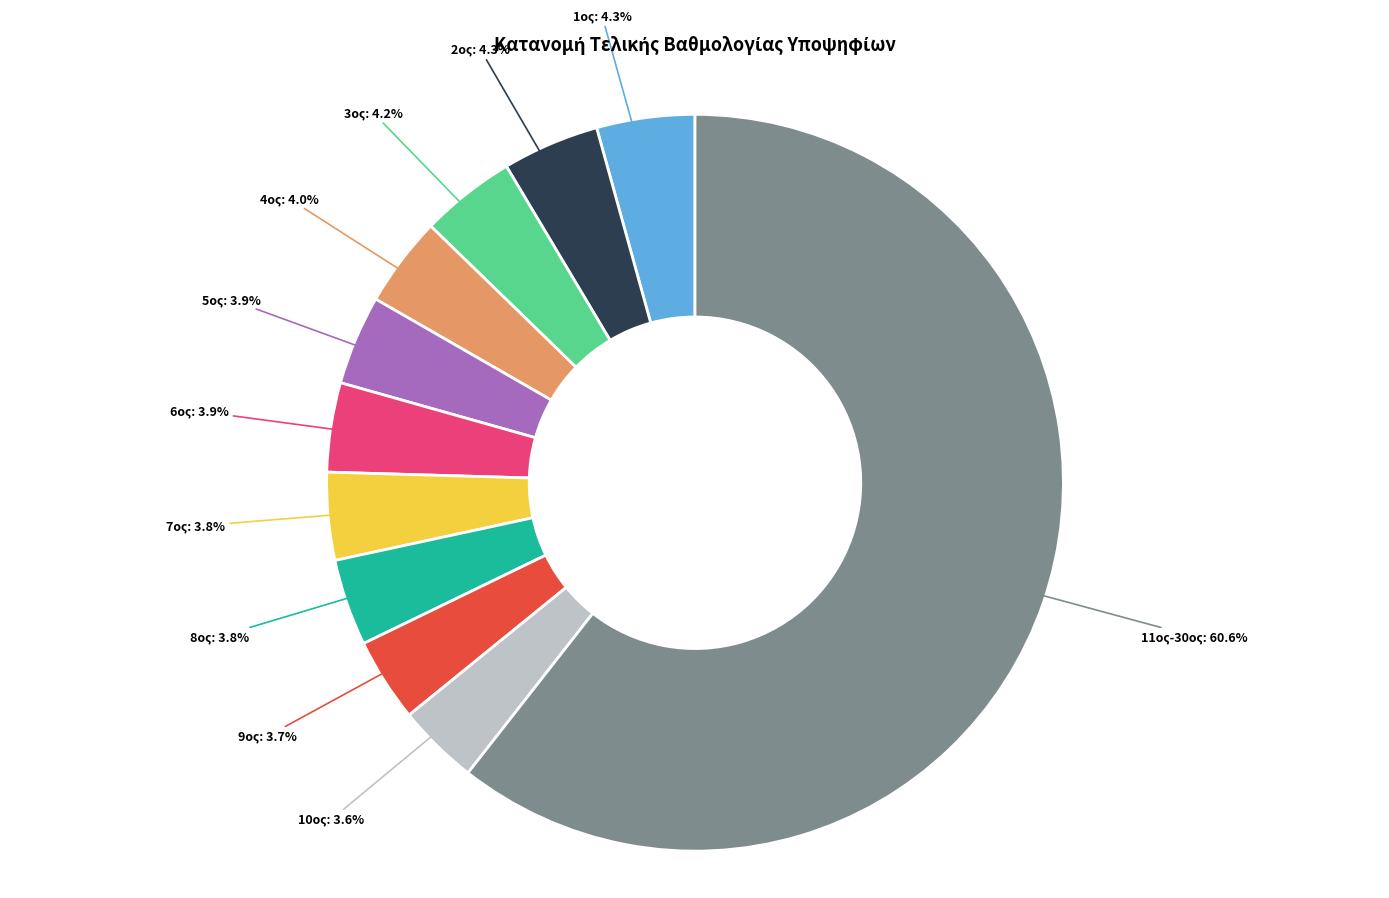

To the nearest percent, what is the average slice percentage?

9%